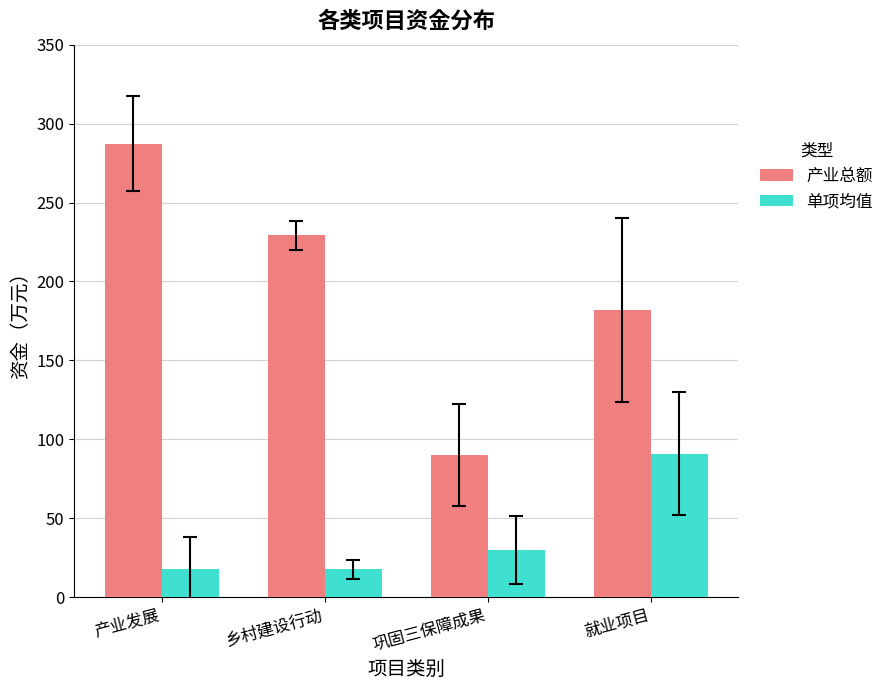

What is the difference between the 单项均值 values at 就业项目 and 乡村建设行动?

73.4